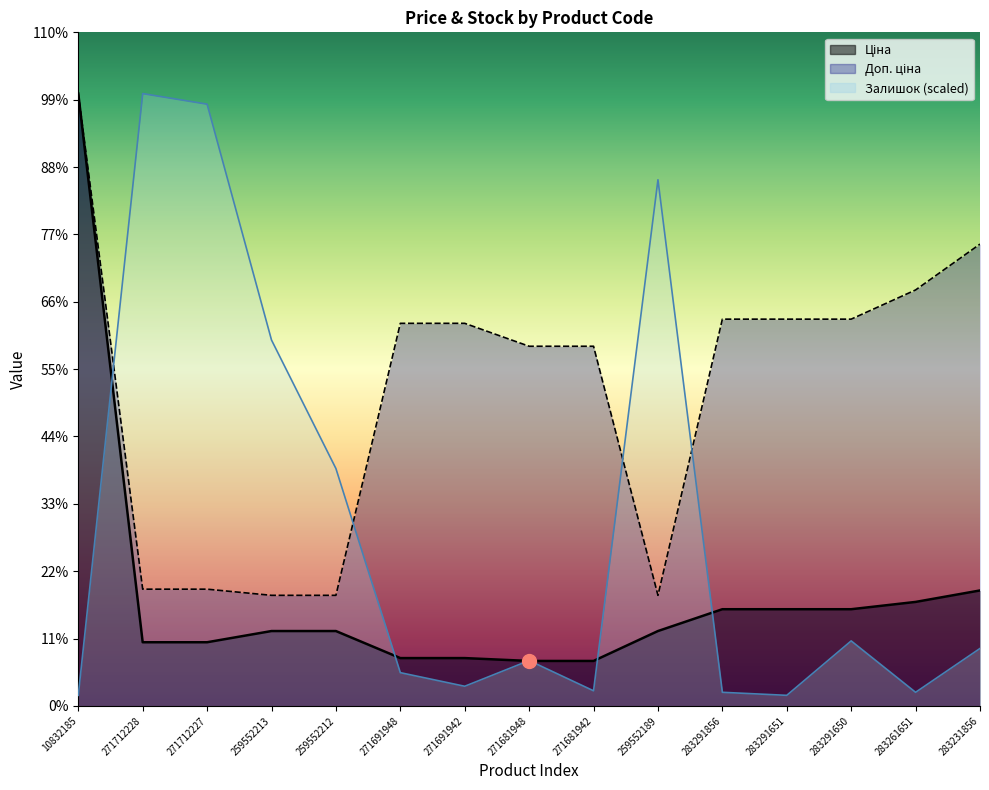

Which series has the widest spread of values?

Залишок